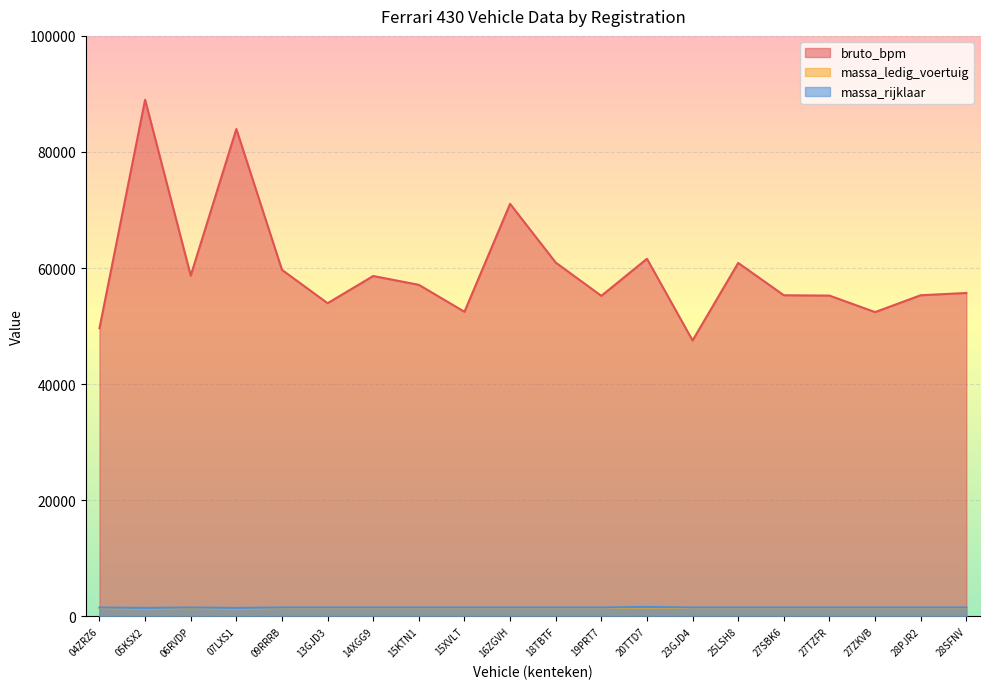

What are all the series names shown in the legend?

bruto_bpm, massa_ledig_voertuig, massa_rijklaar